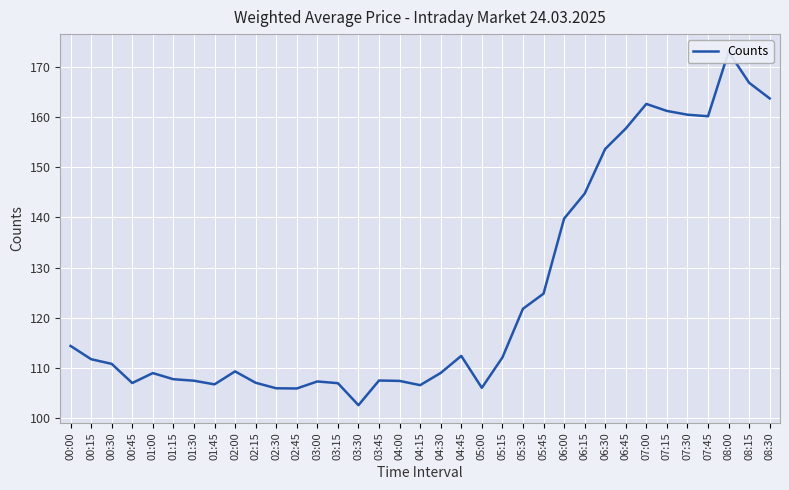

How many interior local peaks (higher than both neighbors) does the data have?

7